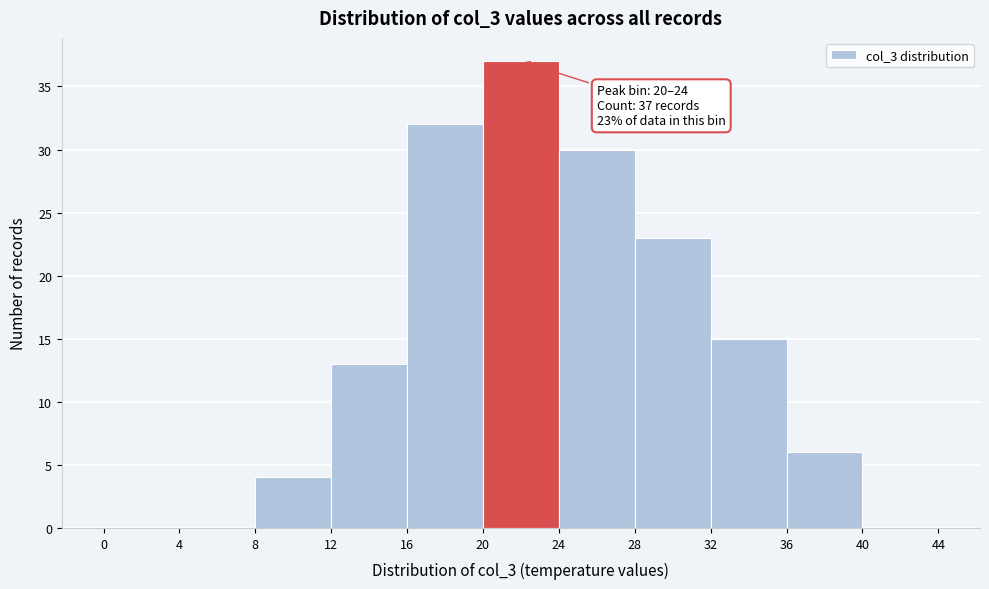

Over which range of the x-axis is the bar tallest?

20 to 24